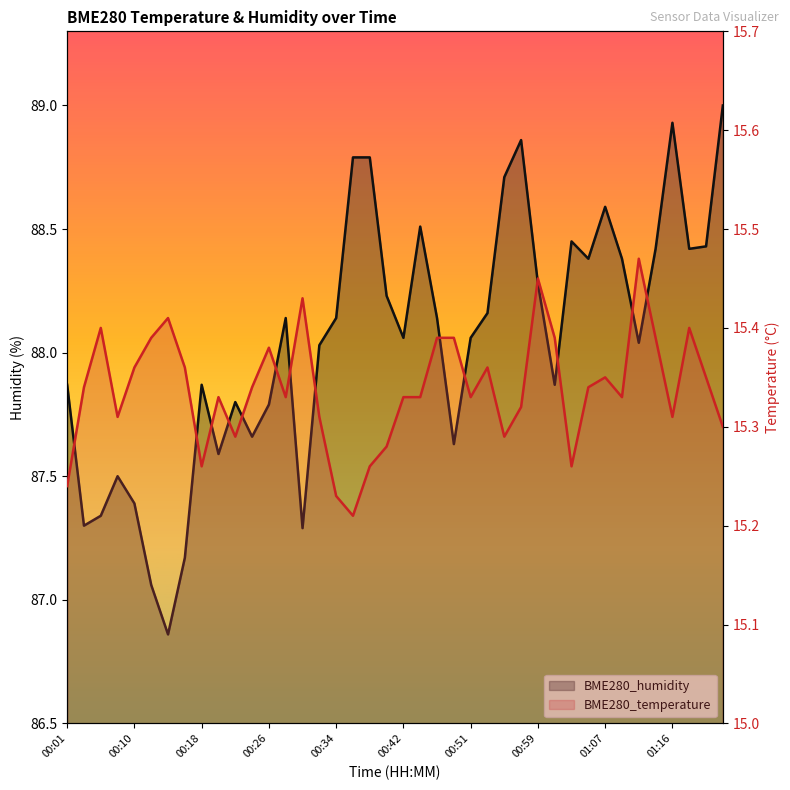

Which series has the largest total across all categories?

BME280_humidity